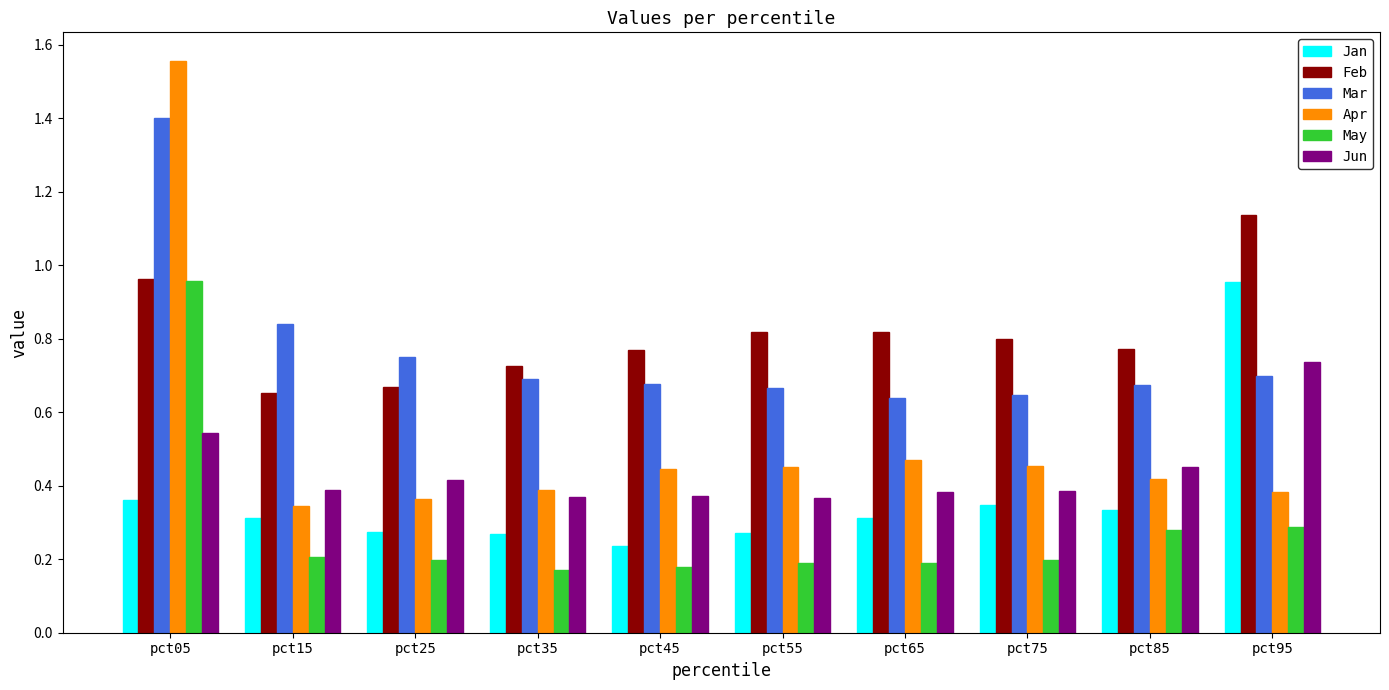

How many Mar values are between 0 and 1?

9